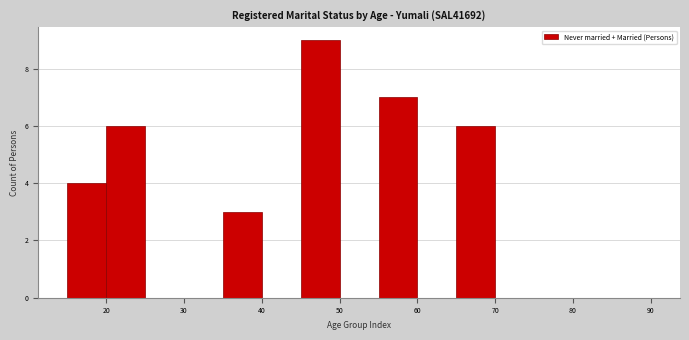

Reading left to right, list every bar in this chart as the range it spans on the x-axis followed by its height. The values are not printed on the chart, so give them approximately, as read against the axis.

15 to 20: 4
20 to 25: 6
25 to 30: 0
30 to 35: 0
35 to 40: 3
40 to 45: 0
45 to 50: 9
50 to 55: 0
55 to 60: 7
60 to 65: 0
65 to 70: 6
70 to 75: 0
75 to 80: 0
80 to 85: 0
85 to 90: 0